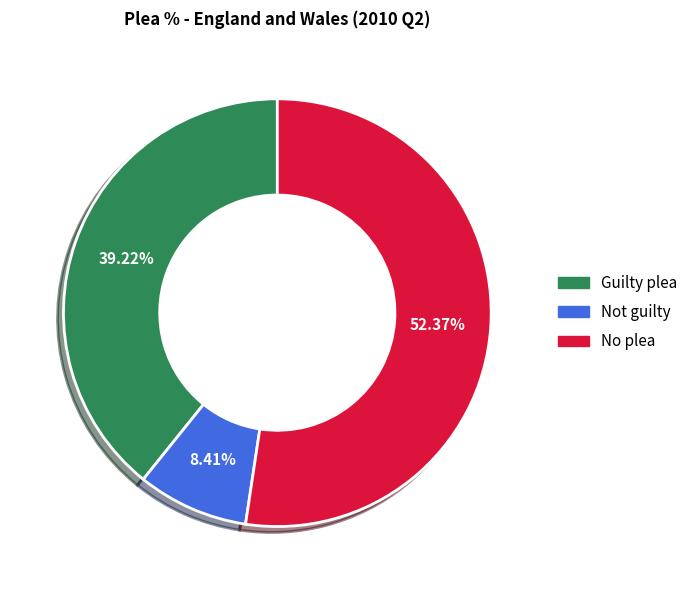

Between Guilty plea and No plea, which is larger?

No plea